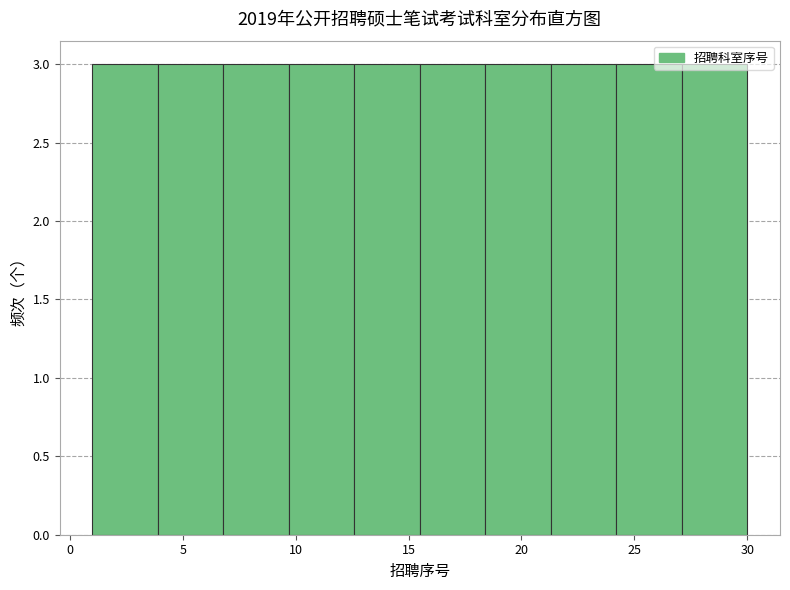

Reading left to right, list every bar in this chart as the range it spans on the x-axis followed by its height. Neither the bar edges nor the heights are printed on the chart, so give them approximately, as read against the axes.

1.0 to 3.9: 3
3.9 to 6.8: 3
6.8 to 9.7: 3
9.7 to 12.6: 3
12.6 to 15.5: 3
15.5 to 18.4: 3
18.4 to 21.3: 3
21.3 to 24.2: 3
24.2 to 27.1: 3
27.1 to 30.0: 3